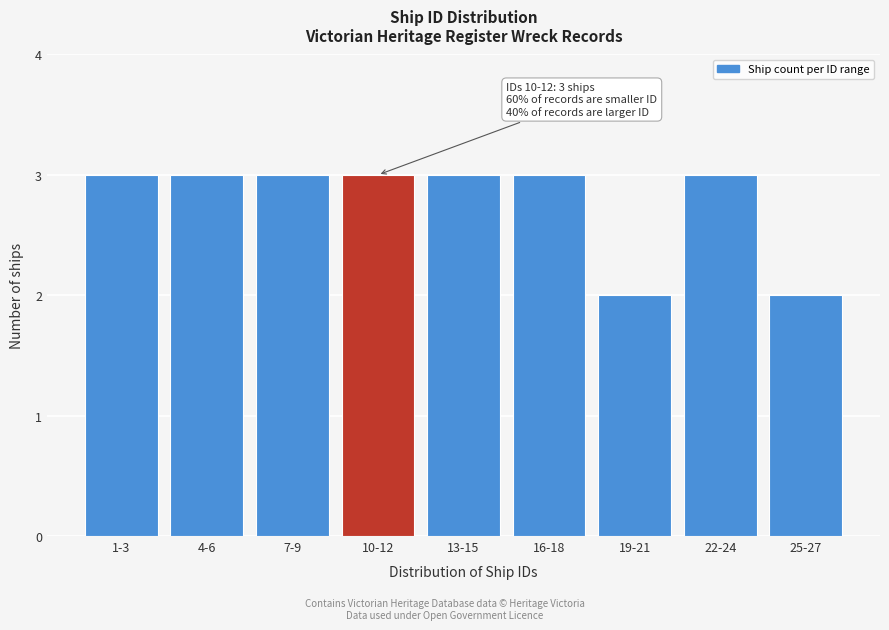

Reading left to right, list all the values displayed in this chart.

3	3	3	3	3	3	2	3	2